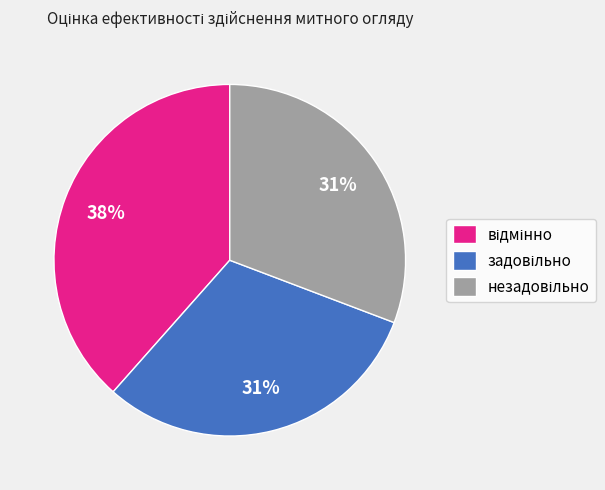

Does any single category account for the majority?

No